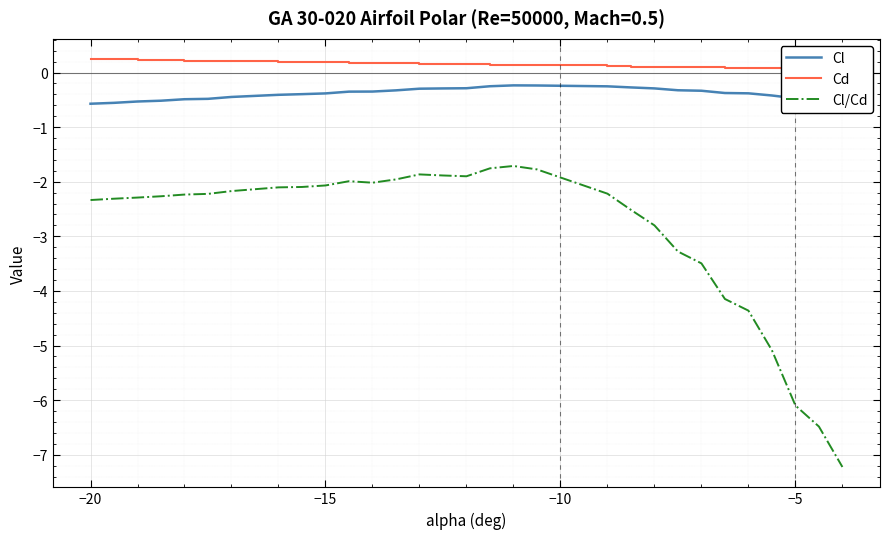

True or false: Cl/Cd and Cl cross at least once.

False